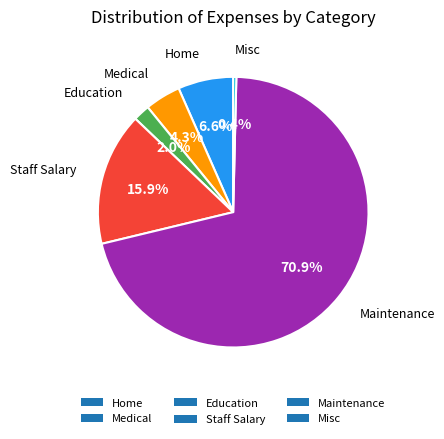

How many segments does this pie chart have?

6